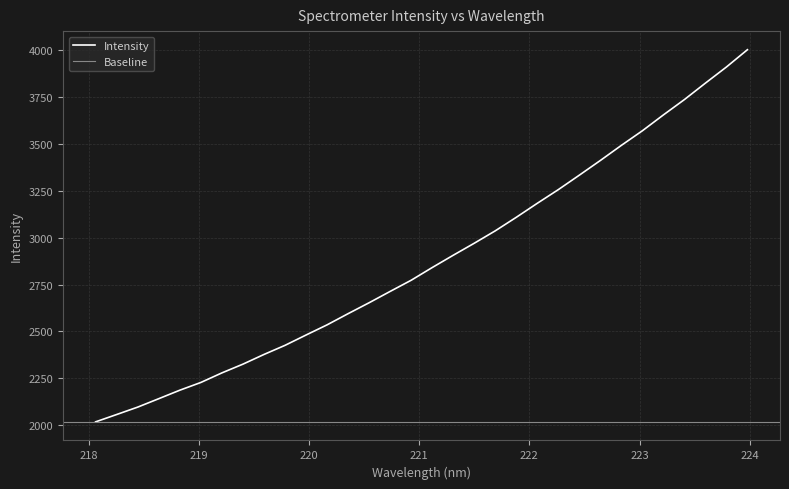

Does the chart display data point markers on the line(s)?

No